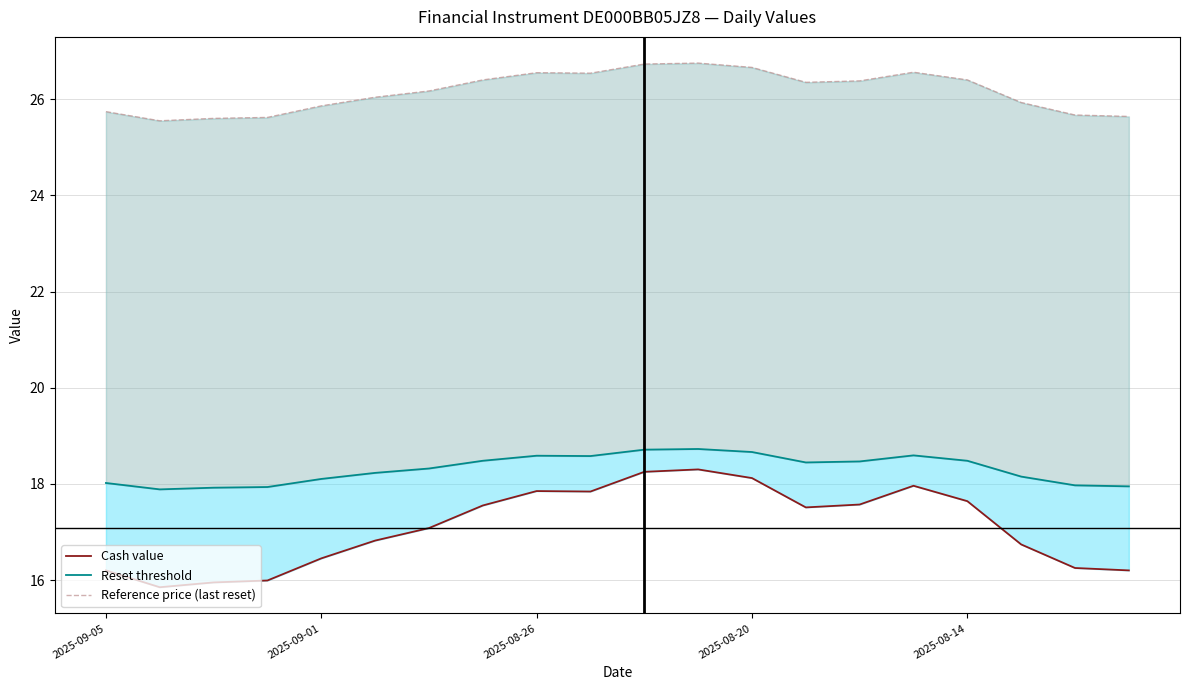

What is the maximum value for Cash value?

18.3